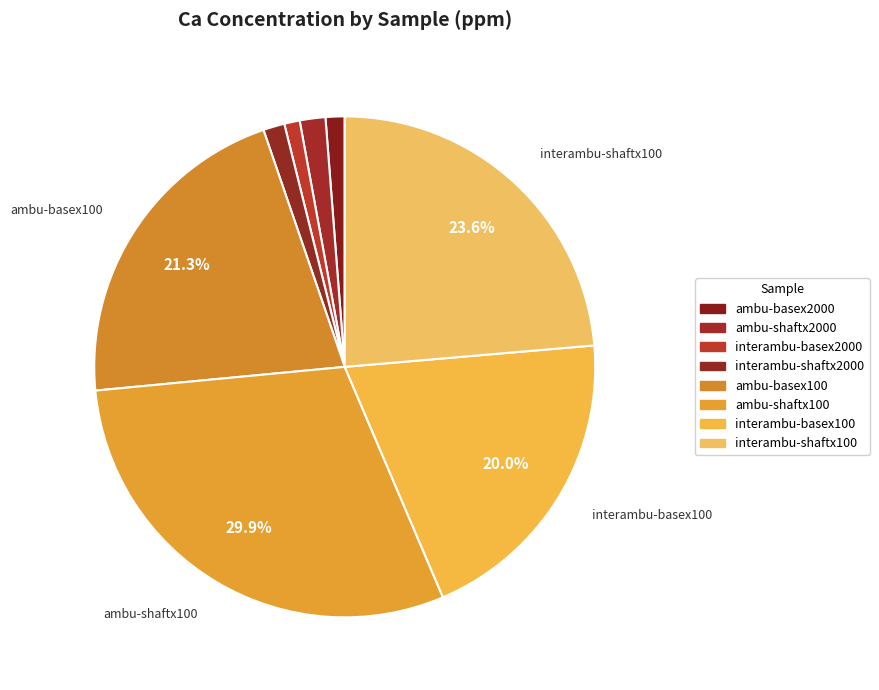

The interambu-shaftx2000 slice represents 11% of the pie. True or false?

False